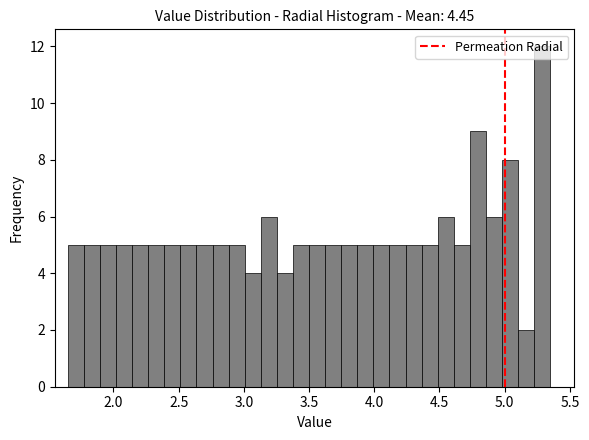

Read against the x-axis, roughly where is the centre of the tallest bar?

5.30